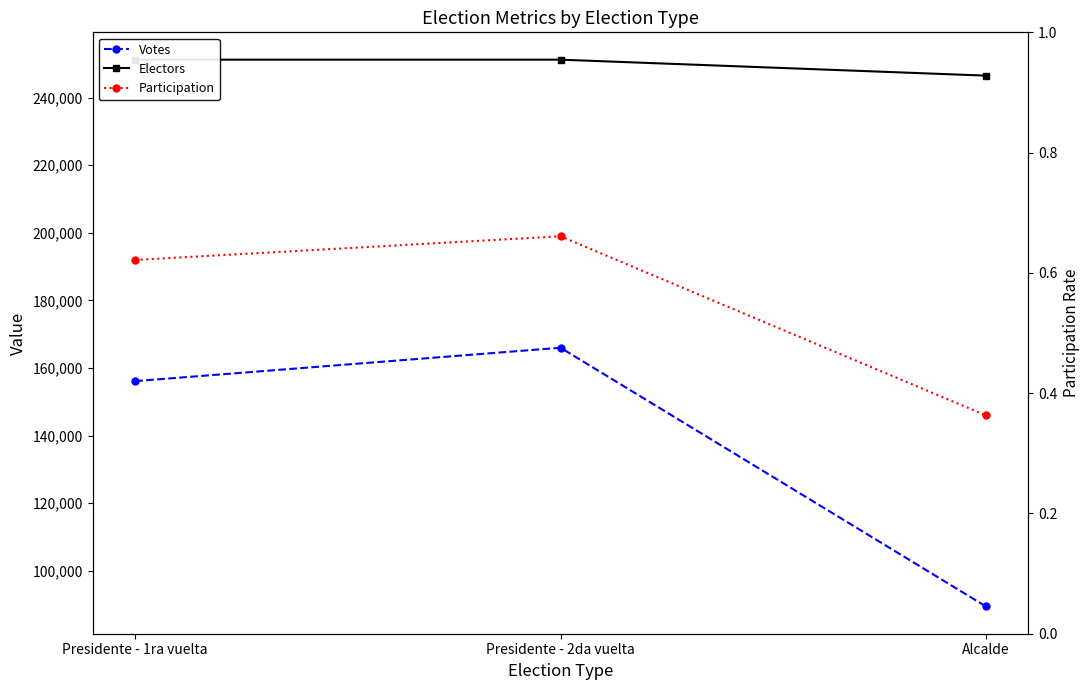

Reading left to right, extract all data points from this chart.

Votes: 156128.0	166006.0	89509.0
Electors: 251198.0	251198.0	246481.0
Participation: 0.6	0.7	0.4